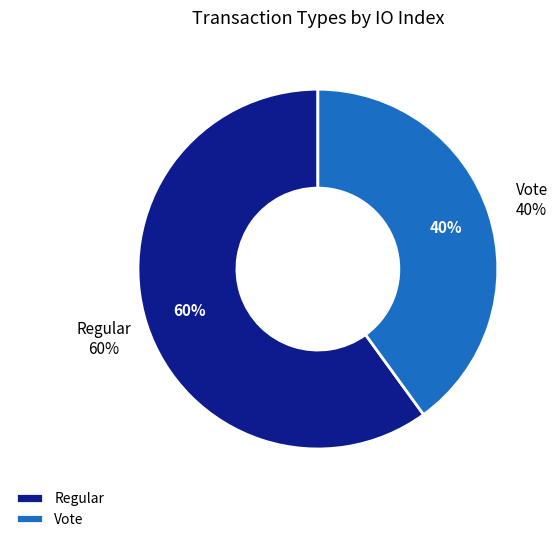

Rank the categories by value from highest to lowest.

Regular, Vote